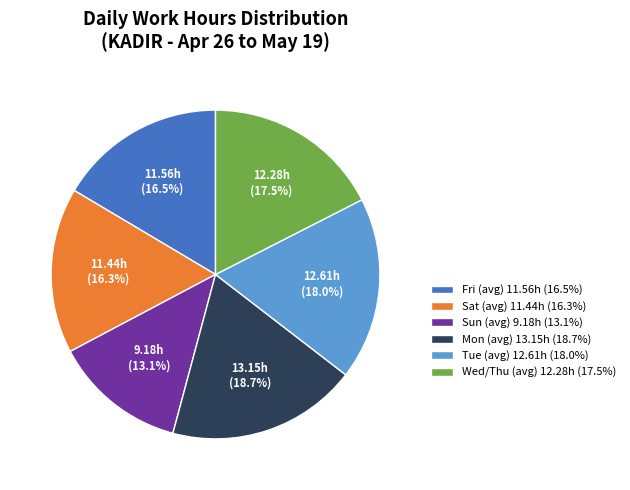

How many segments does this pie chart have?

6